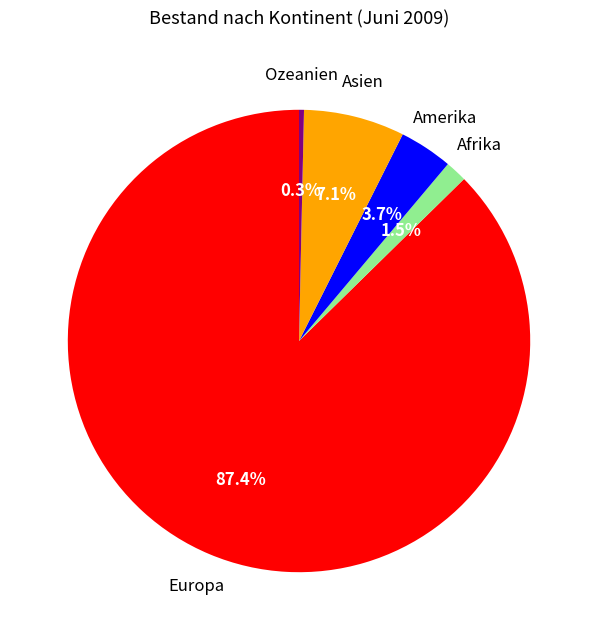

Do Amerika and Ozeanien together represent more than half of the pie?

No